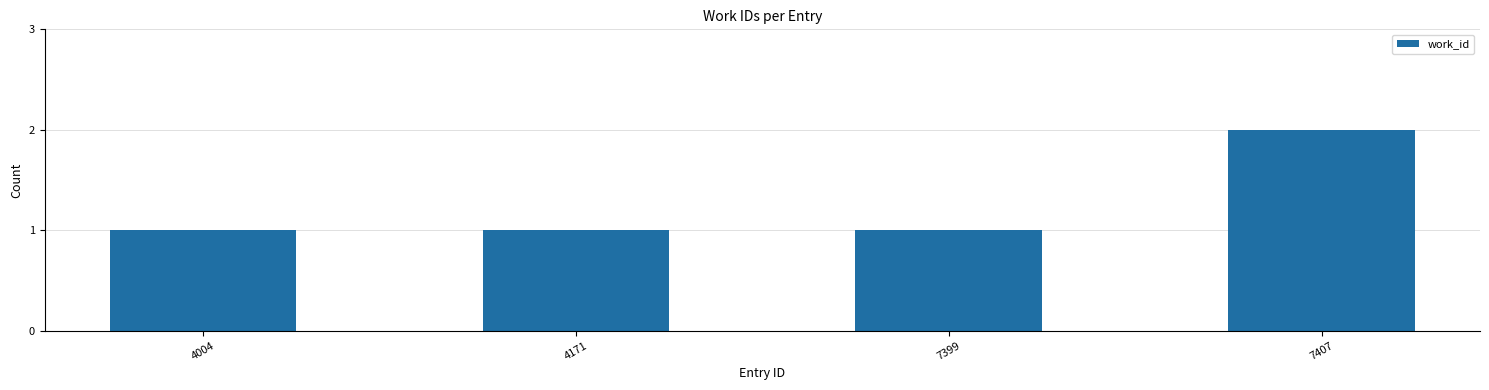

What is the sum of all values?

5